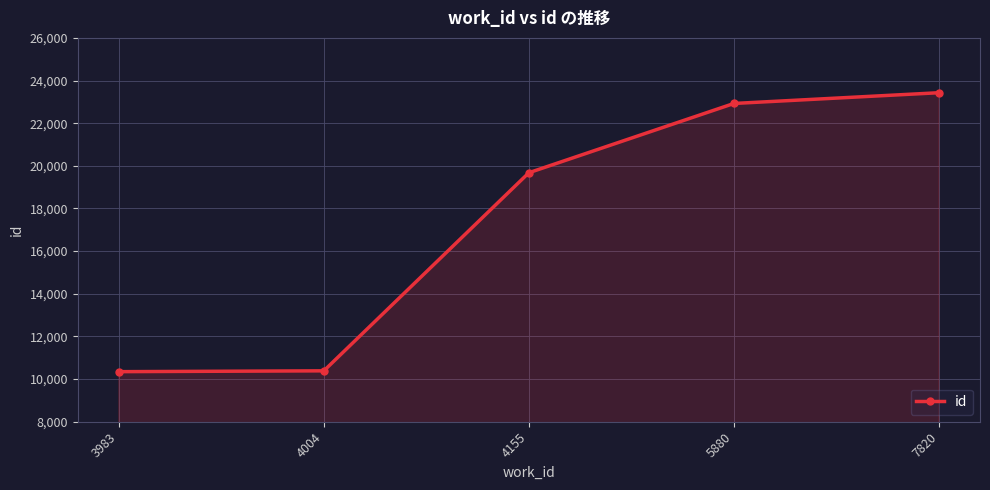

Approximately how many times larger is the value at 7820 compared to 3983?

2.3